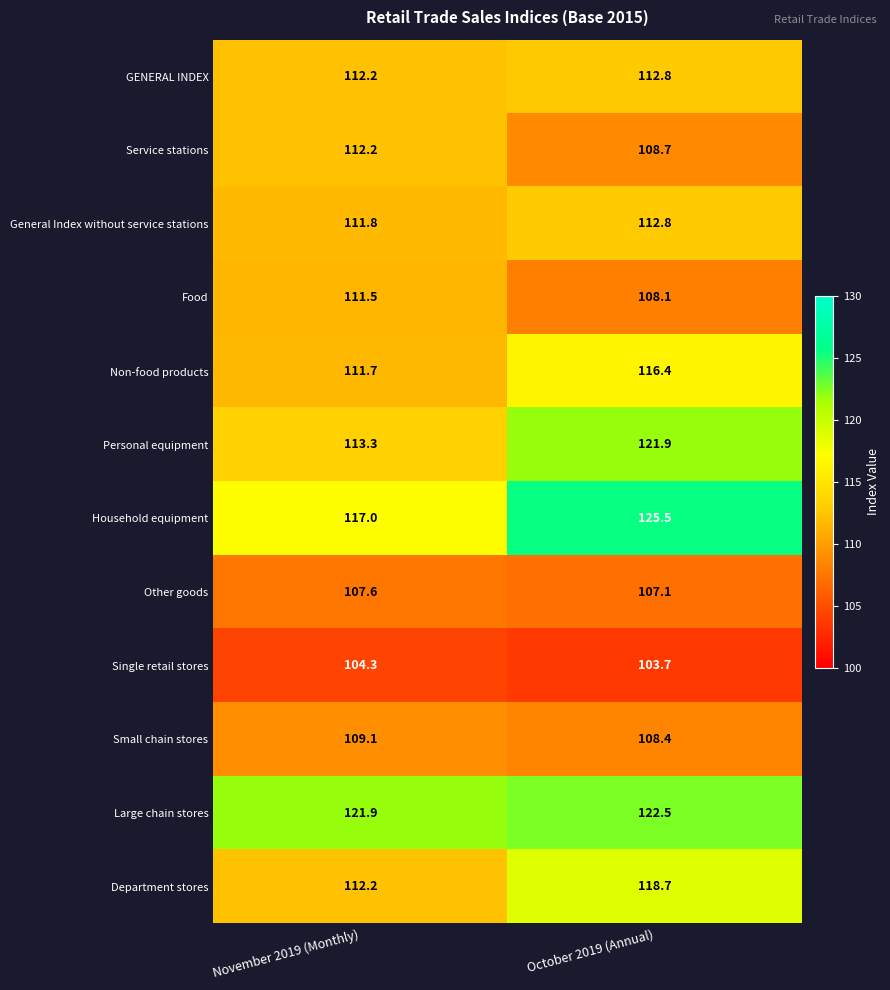

At which label does Small chain stores first exceed 109?

November 2019 (Monthly)